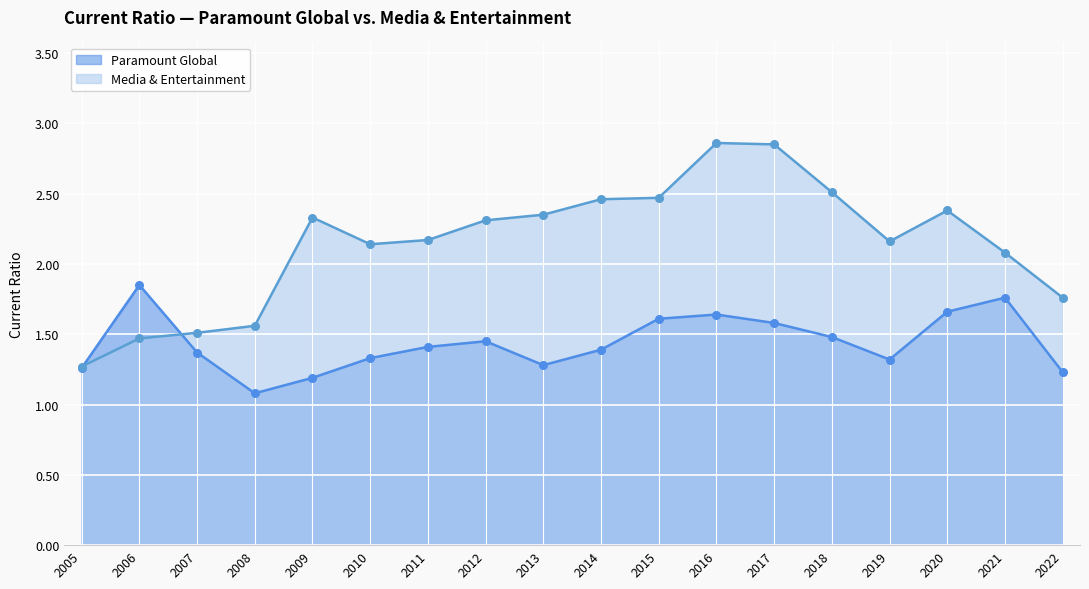

Is the value of Media & Entertainment at 2013 greater than the value of Paramount Global at 2006?

Yes